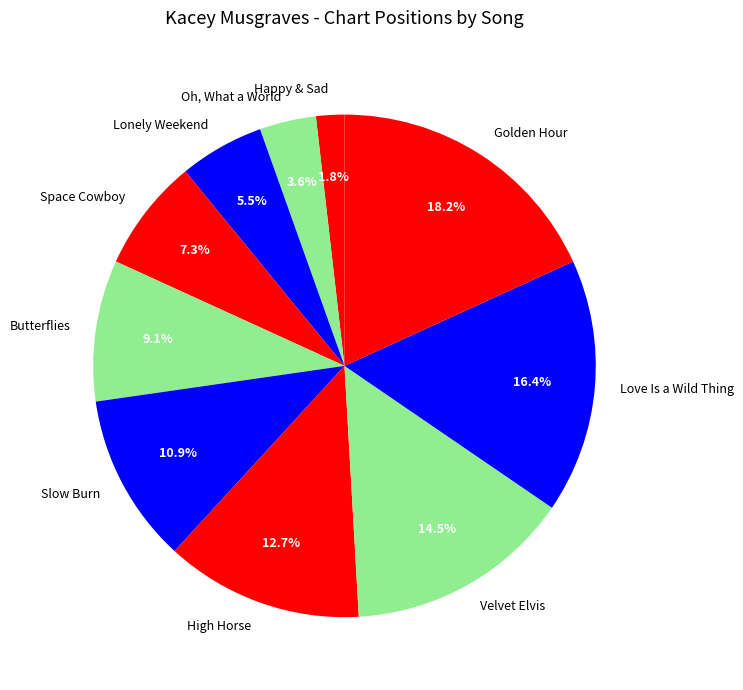

Between Golden Hour and Slow Burn, which is larger?

Golden Hour